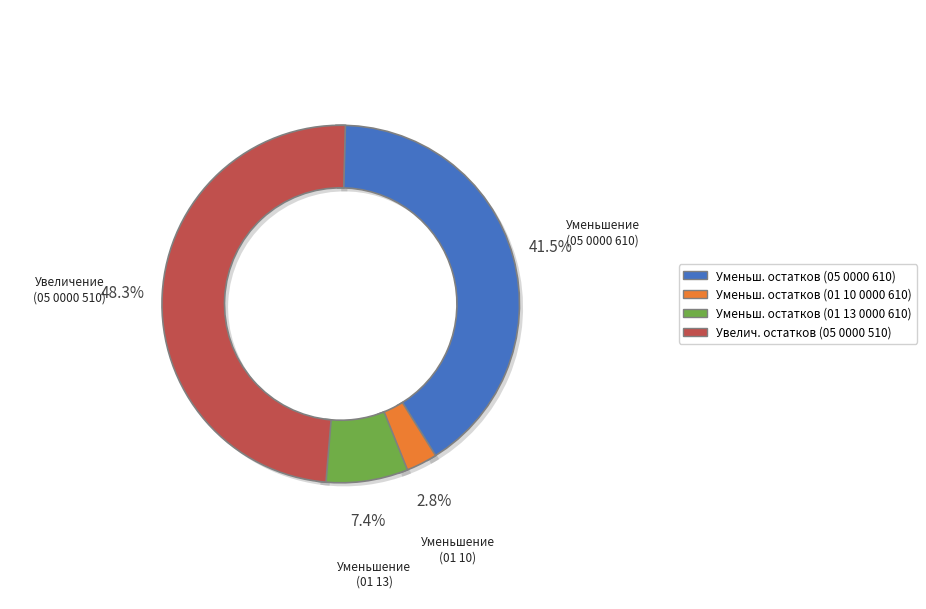

Count the number of slices in the pie.

4